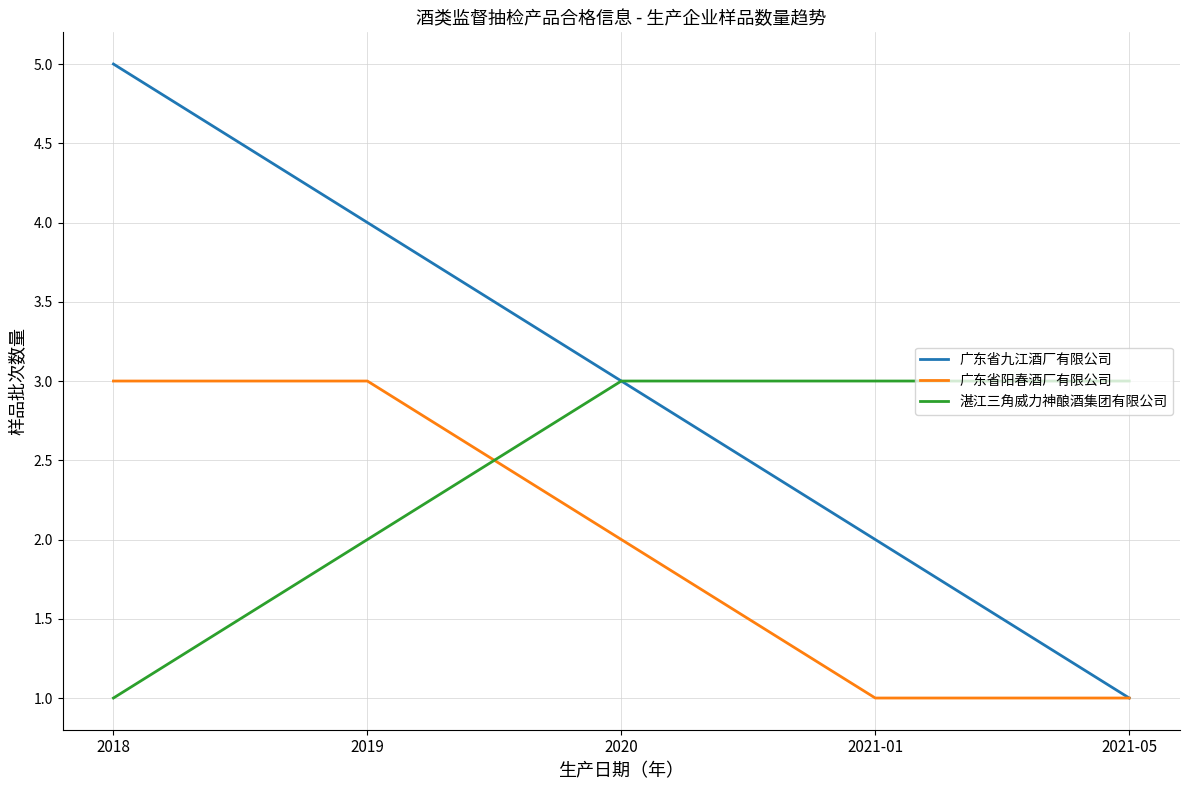

What is the maximum value for 广东省九江酒厂有限公司?

5